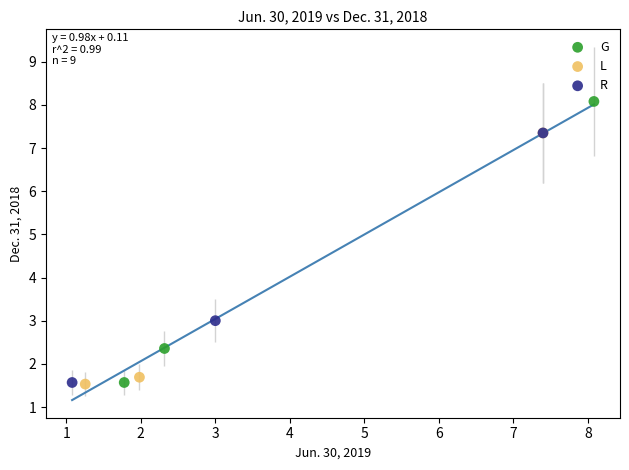

Which series reaches the maximum Y coordinate?

G